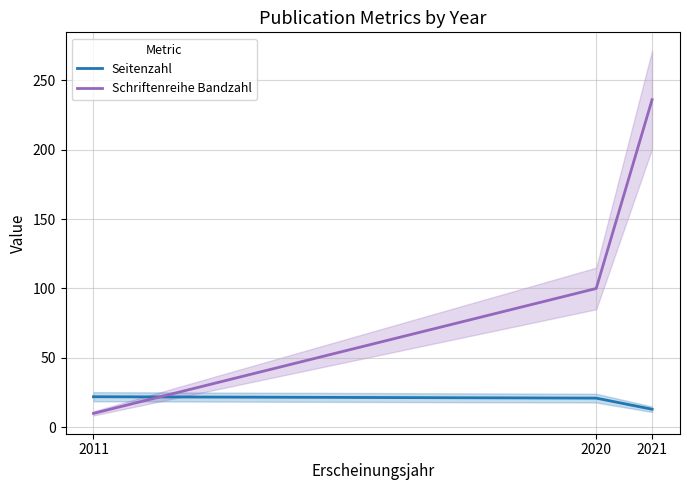

What are all the series names shown in the legend?

Seitenzahl, Schriftenreihe Bandzahl